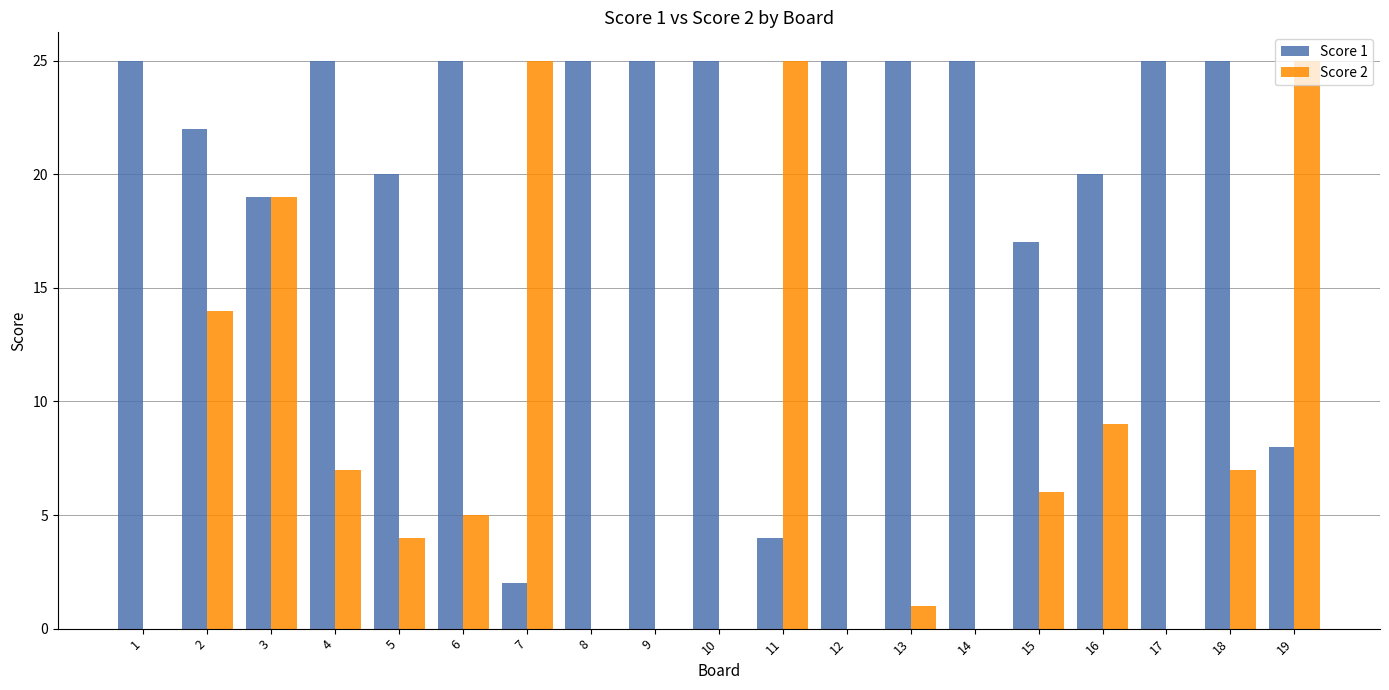

Read the Score 2 value at 15, to the nearest 5.

5